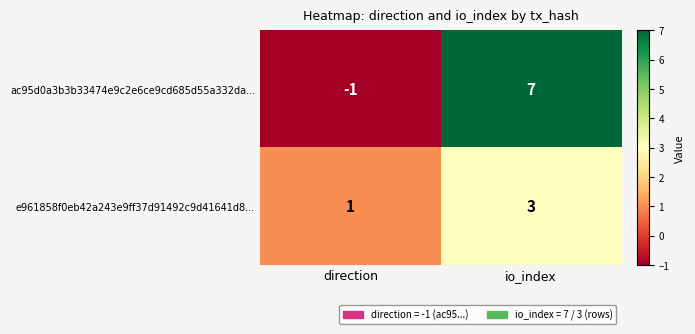

The value of e961858f0eb42a243e9ff37d91492c9d41641d8... at direction is 2. True or false?

False